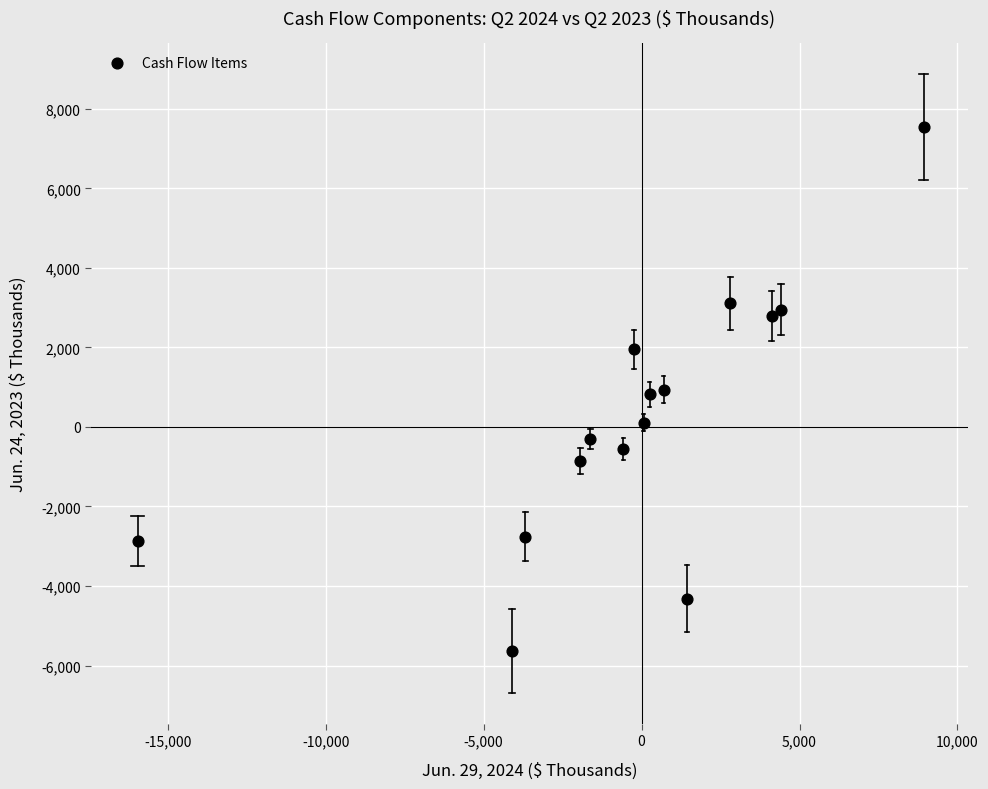

What is the range of X values (max minus min)?

24877